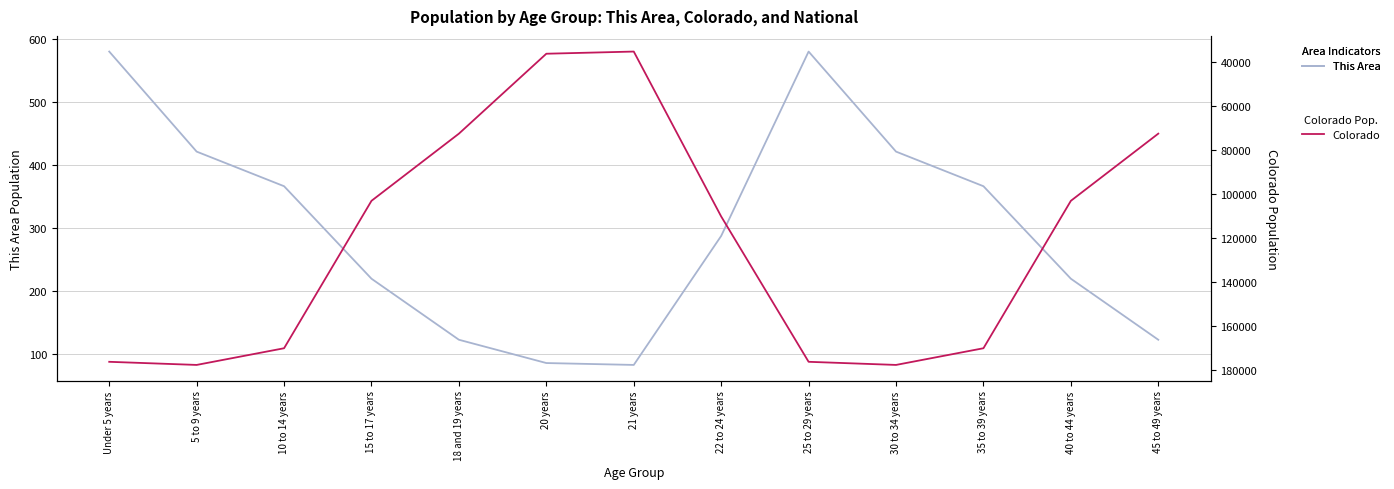

True or false: Colorado and This Area intersect in this chart.

False